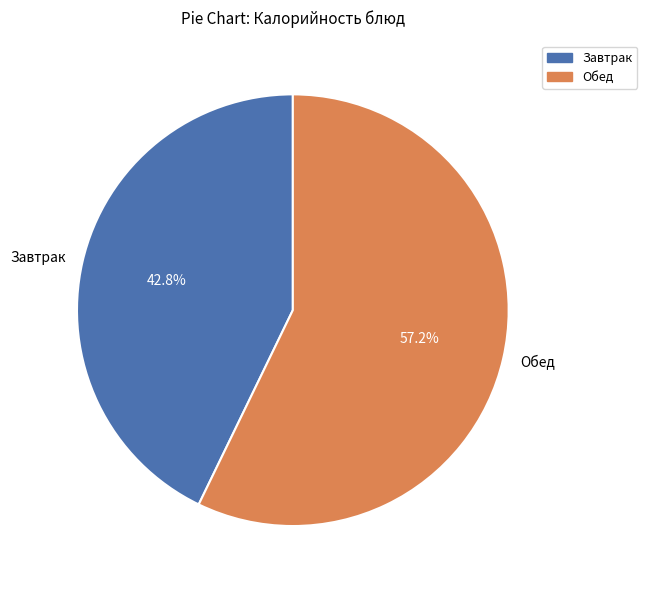

Combined, do Обед and Завтрак account for over 50%?

Yes